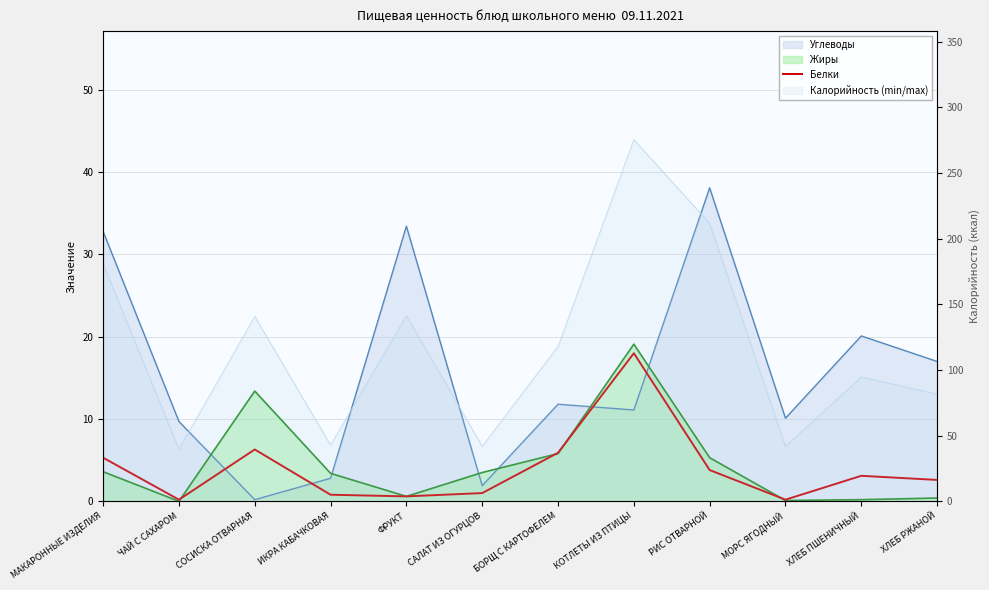

What is the sum of all values?

47.8